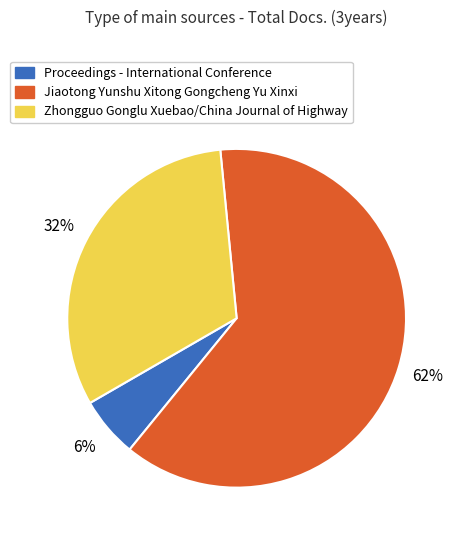

Do Jiaotong Yunshu Xitong Gongcheng Yu Xinxi and Zhongguo Gonglu Xuebao/China Journal of Highway together represent more than half of the pie?

Yes